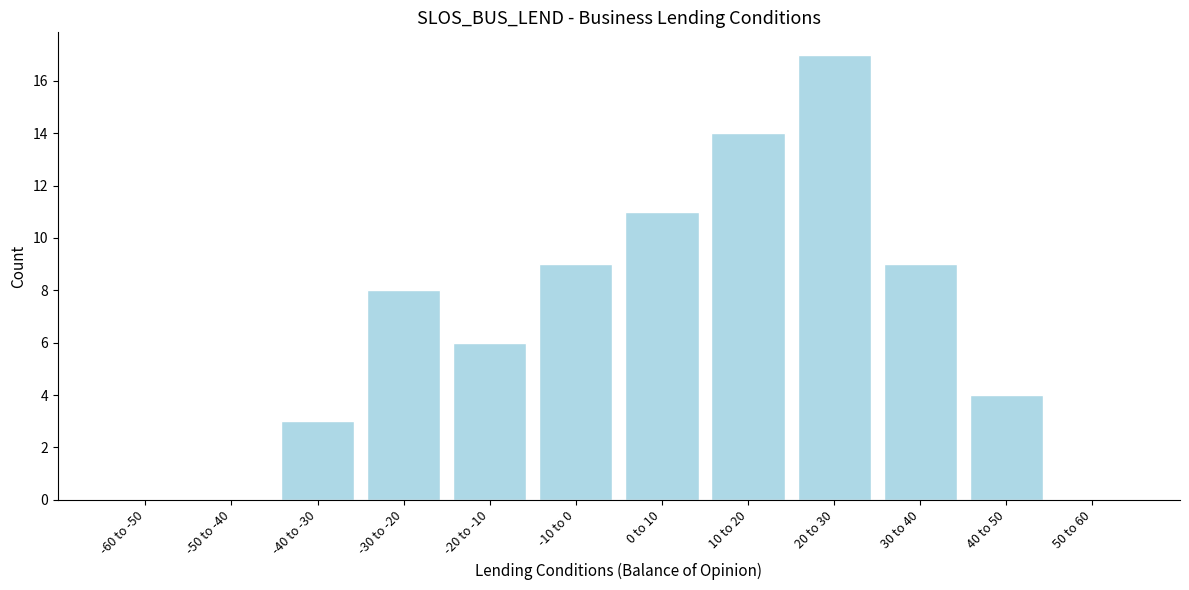

Reading left to right, transcribe all the data shown in this chart.

-60 to -50=0	-50 to -40=0	-40 to -30=3	-30 to -20=8	-20 to -10=6	-10 to 0=9	0 to 10=11	10 to 20=14	20 to 30=17	30 to 40=9	40 to 50=4	50 to 60=0